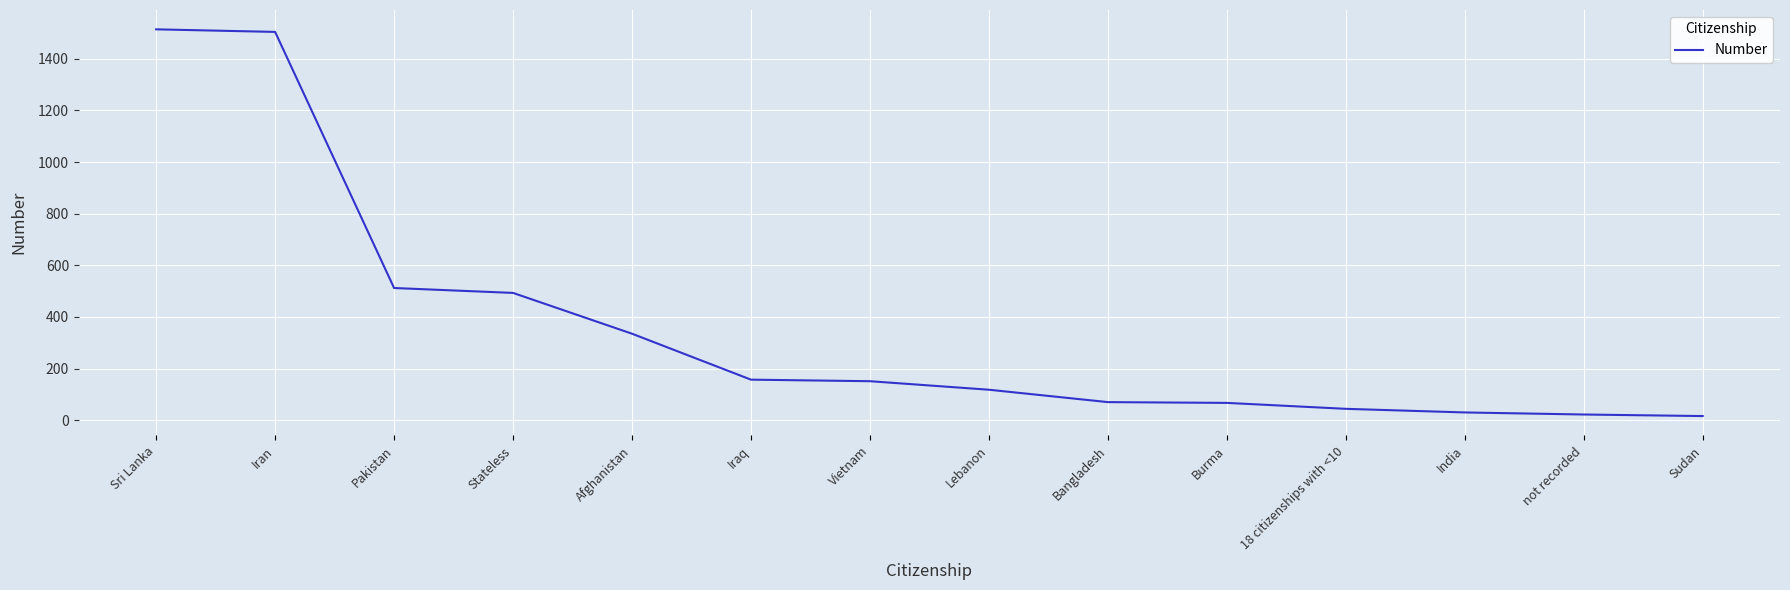

What position from the left is Bangladesh?

9